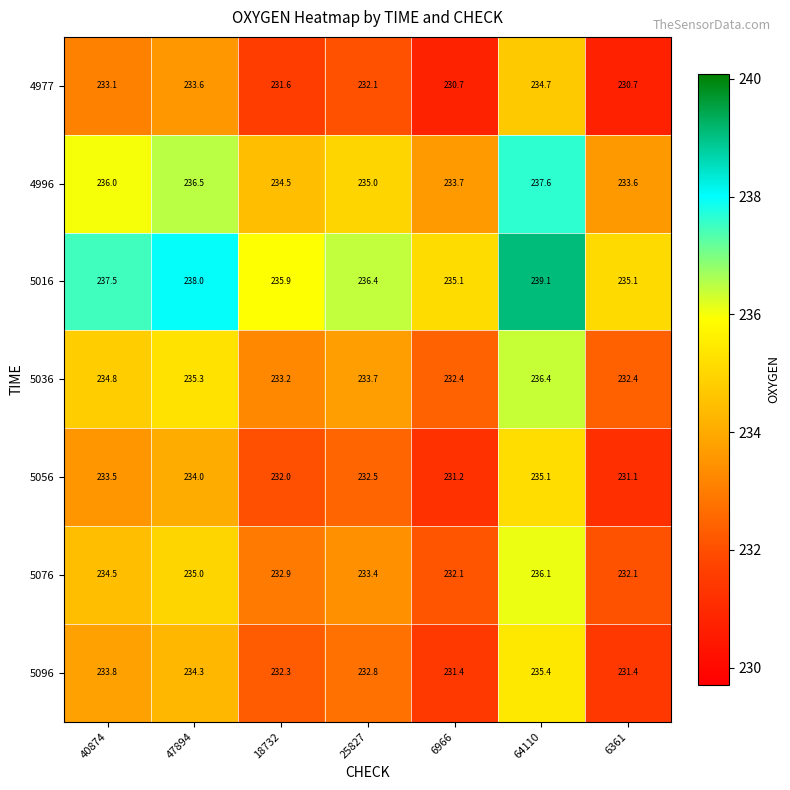

What is the difference between the 5036 values at 6966 and 18732?

0.8